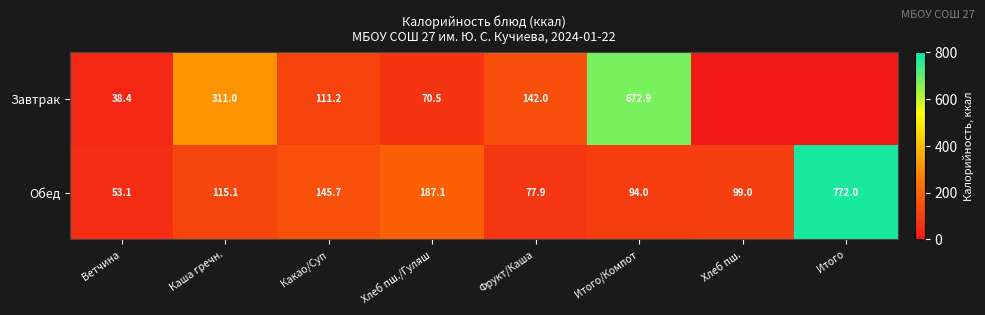

At Ветчина, list the series in order from smallest to largest.

Завтрак, Обед